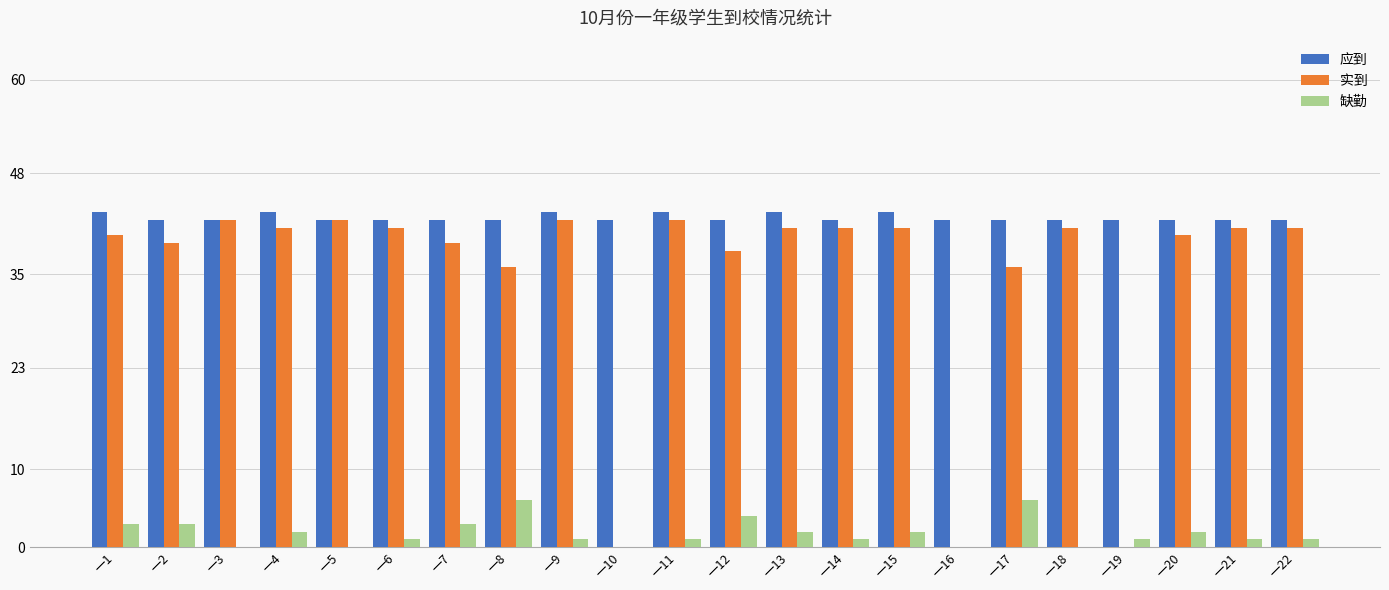

Reading left to right, transcribe all the data shown in this chart.

应到: 一1=43	一2=42	一3=42	一4=43	一5=42	一6=42	一7=42	一8=42	一9=43	一10=42	一11=43	一12=42	一13=43	一14=42	一15=43	一16=42	一17=42	一18=42	一19=42	一20=42	一21=42	一22=42
实到: 一1=40	一2=39	一3=42	一4=41	一5=42	一6=41	一7=39	一8=36	一9=42	一10=0	一11=42	一12=38	一13=41	一14=41	一15=41	一16=0	一17=36	一18=41	一19=0	一20=40	一21=41	一22=41
缺勤: 一1=3	一2=3	一3=0	一4=2	一5=0	一6=1	一7=3	一8=6	一9=1	一10=0	一11=1	一12=4	一13=2	一14=1	一15=2	一16=0	一17=6	一18=0	一19=1	一20=2	一21=1	一22=1